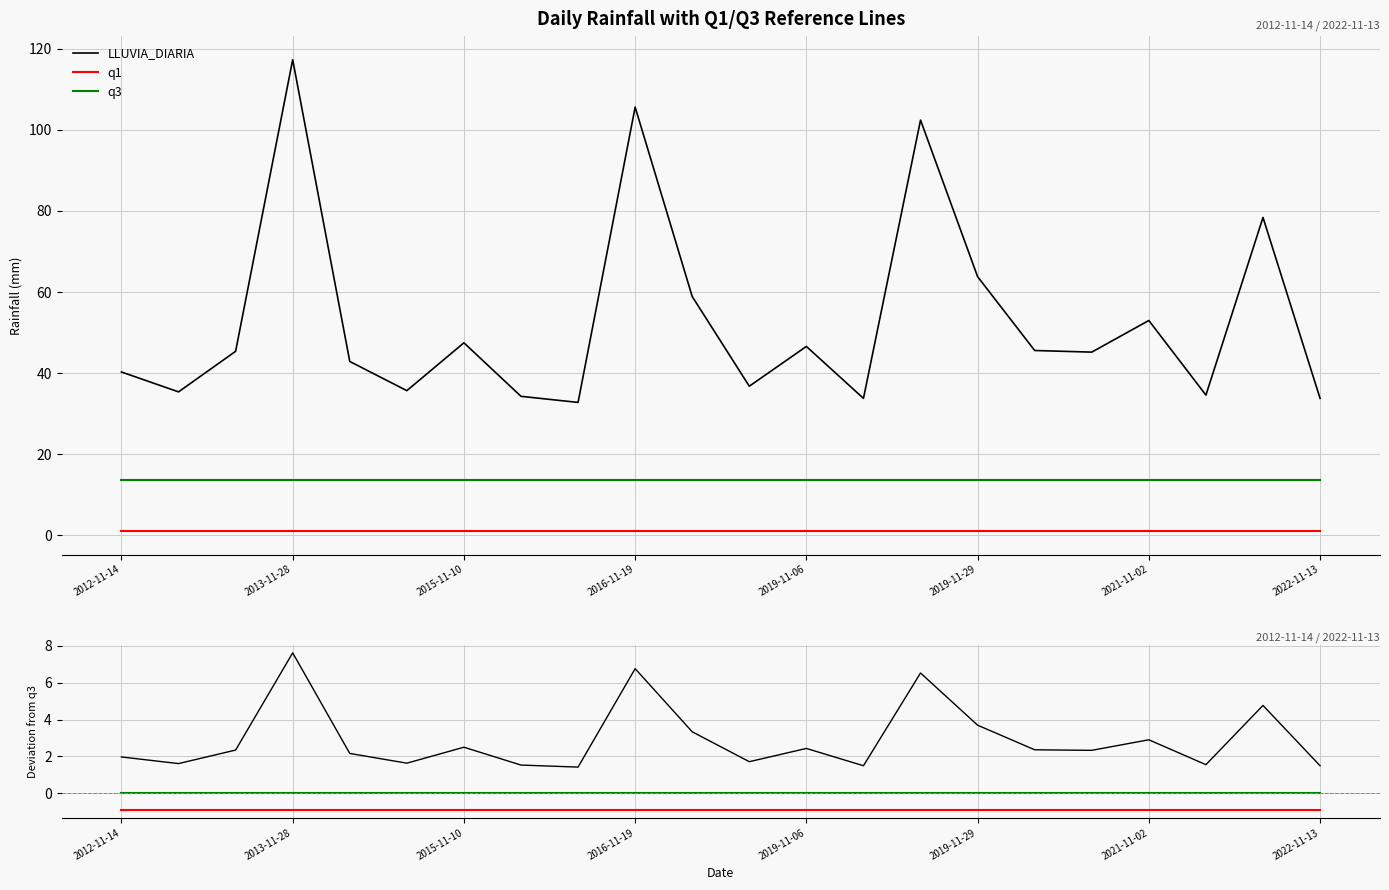

What are all the series names shown in the legend?

LLUVIA_DIARIA, q1, q3